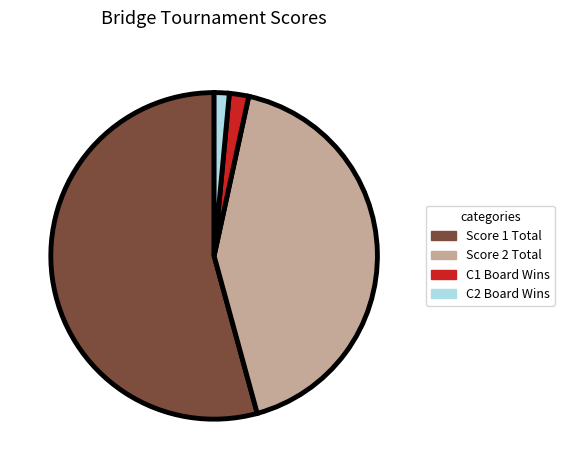

Is there a majority slice in this chart?

Yes